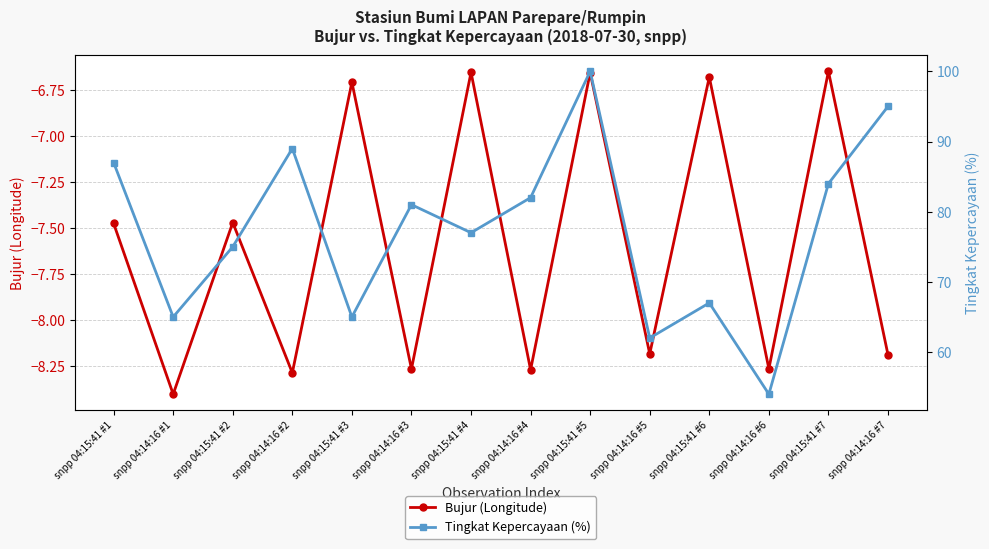

What is the average value of the Tingkat Kepercayaan (%) series?

77.4